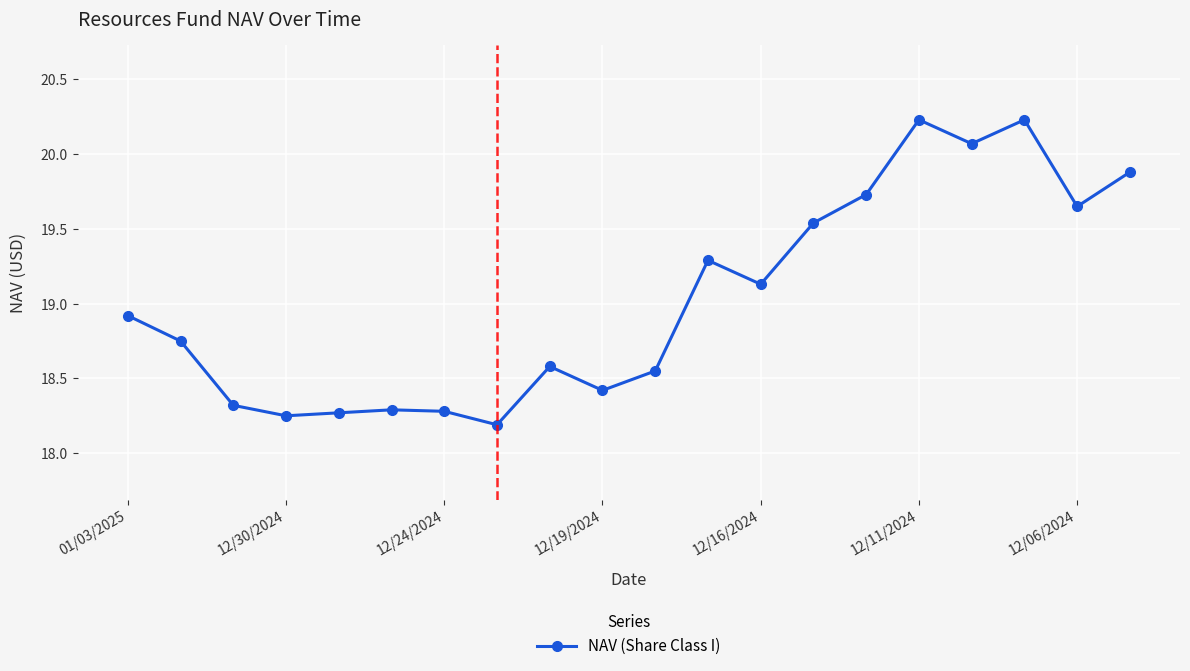

What is the value of the 10th point from the left?

18.4